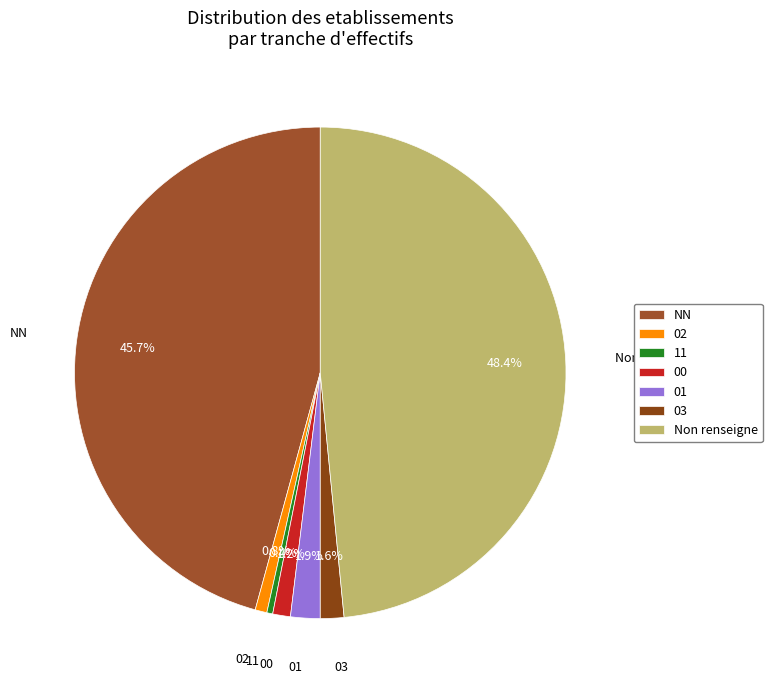

How much of the chart is everything except 00?

98.8%